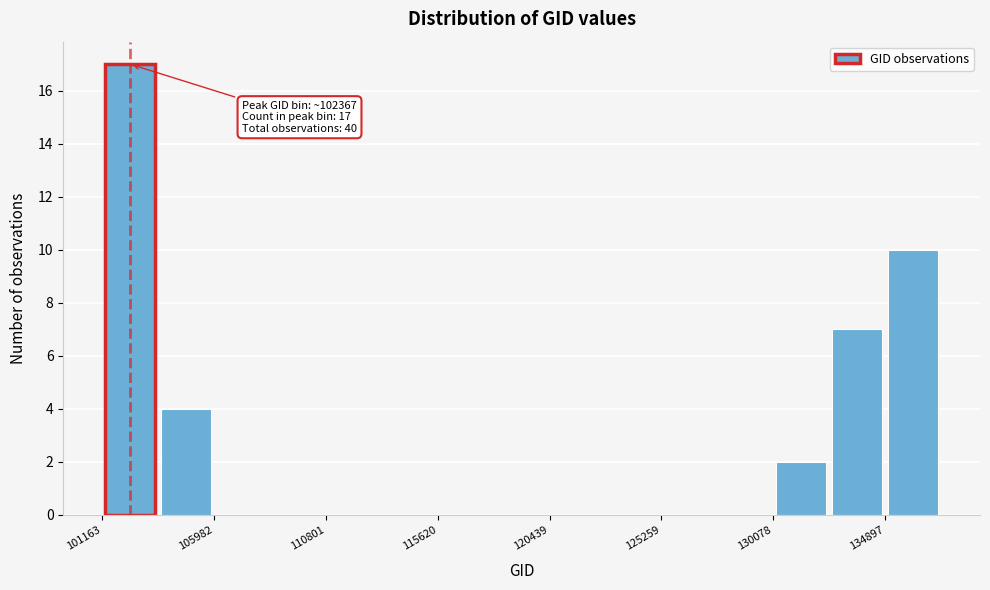

Over which range of the x-axis is the bar tallest?

101000 to 103500